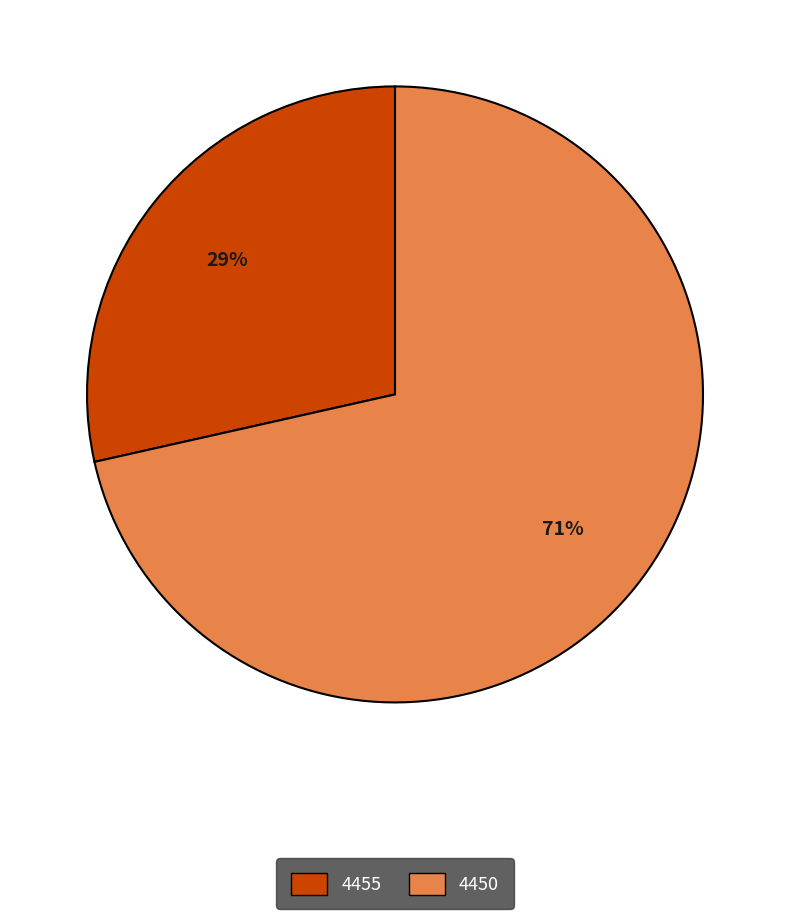

Do 4450 and 4455 together represent more than half of the pie?

Yes